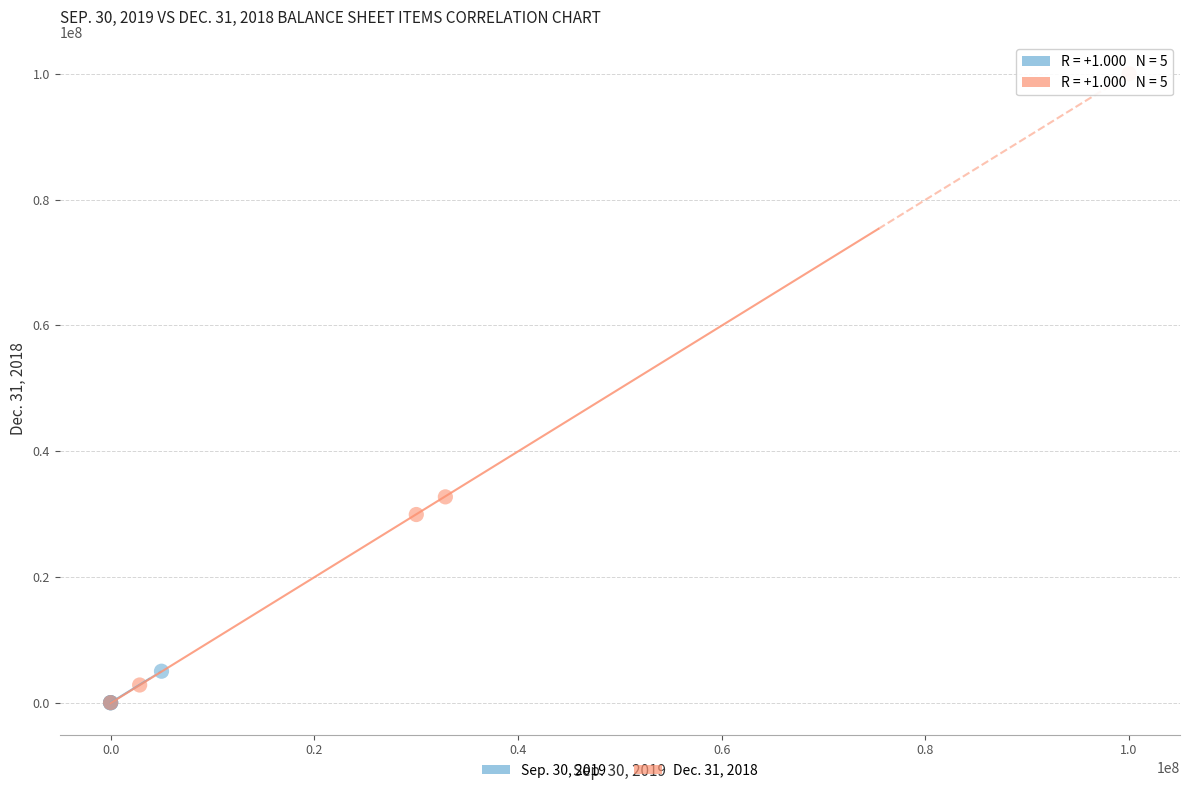

Which series reaches the maximum Y coordinate?

Dec. 31, 2018